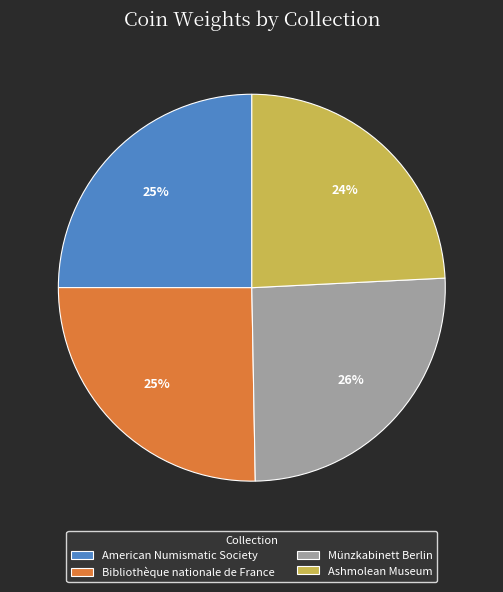

Do Münzkabinett Berlin and Bibliothèque nationale de France together represent more than half of the pie?

Yes